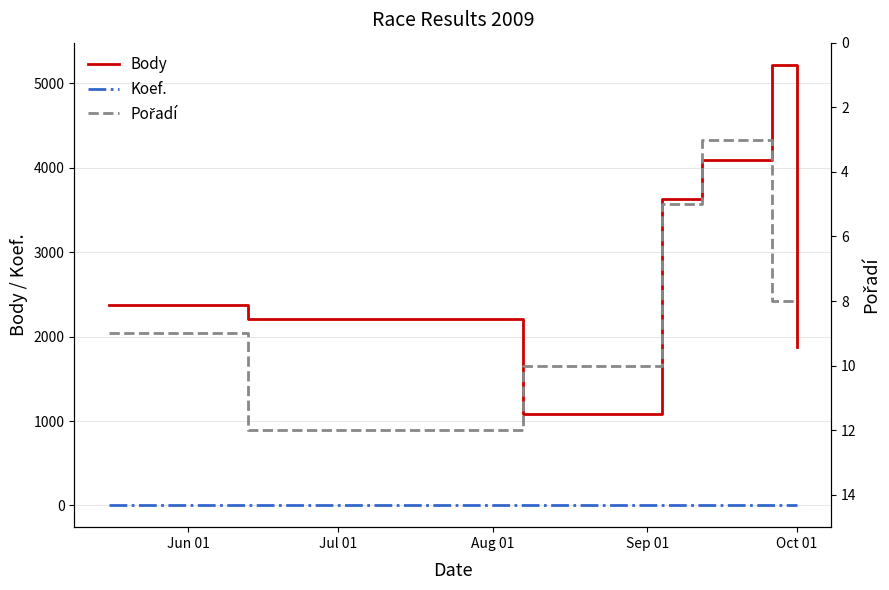

What is the lowest value of the Body series?

1081